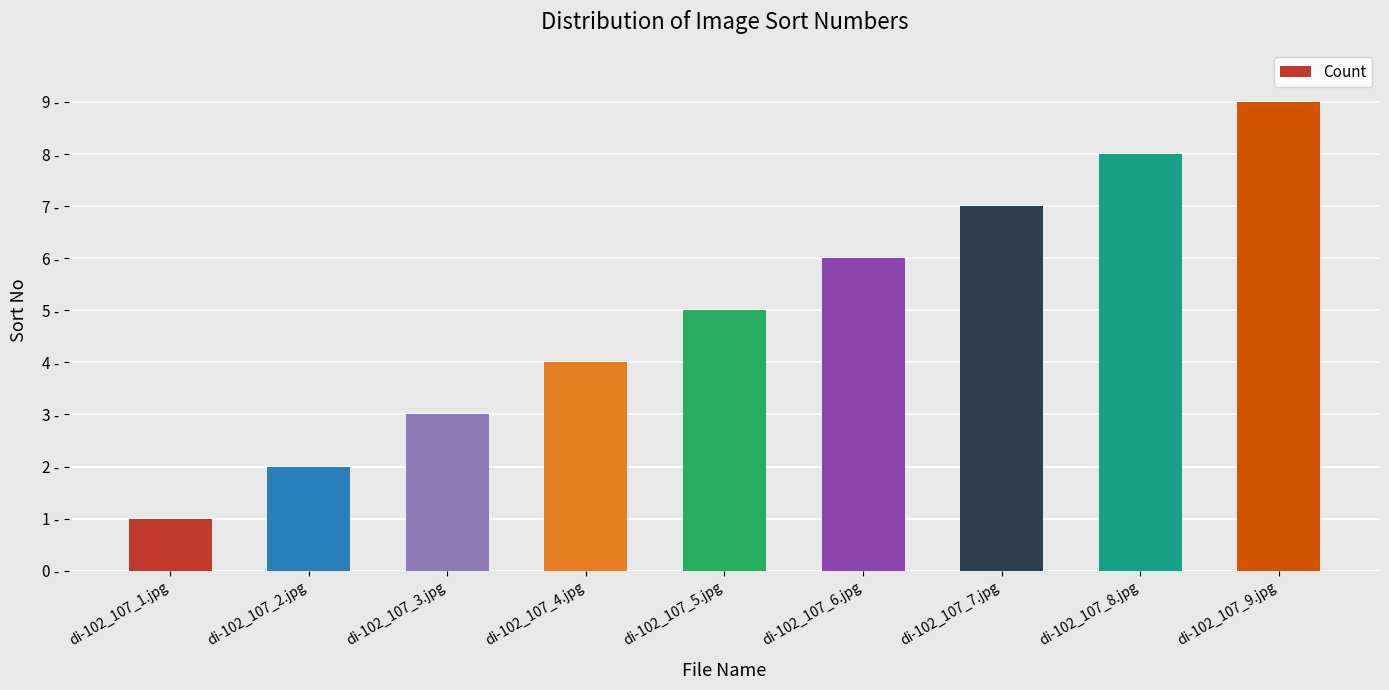

What is the label of the 9th bar from the left?

di-102_107_9.jpg